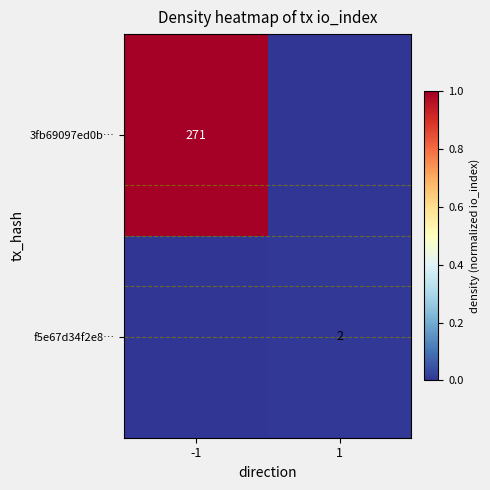

The value of f5e67d34f2e8… at 1 is 3. True or false?

False